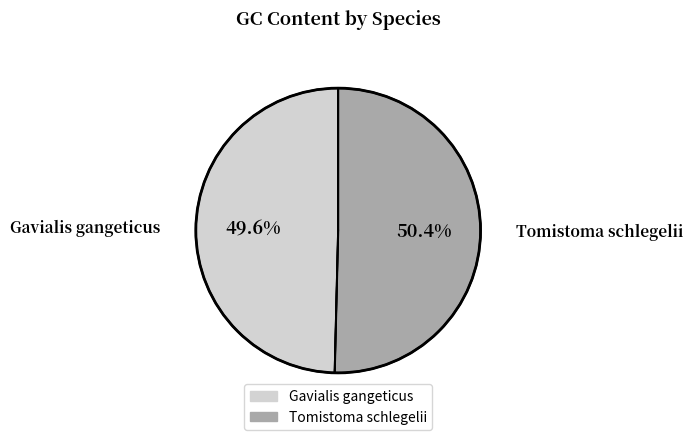

How many slices are in this pie chart?

2